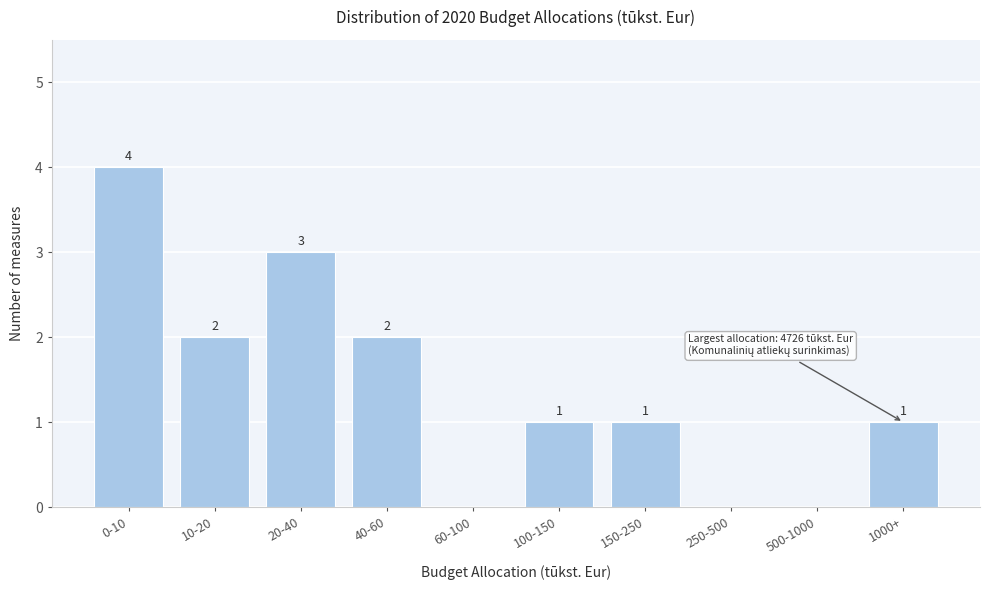

Reading left to right, what are all the values shown in this chart?

0-10=4	10-20=2	20-40=3	40-60=2	60-100=0	100-150=1	150-250=1	250-500=0	500-1000=0	1000+=1